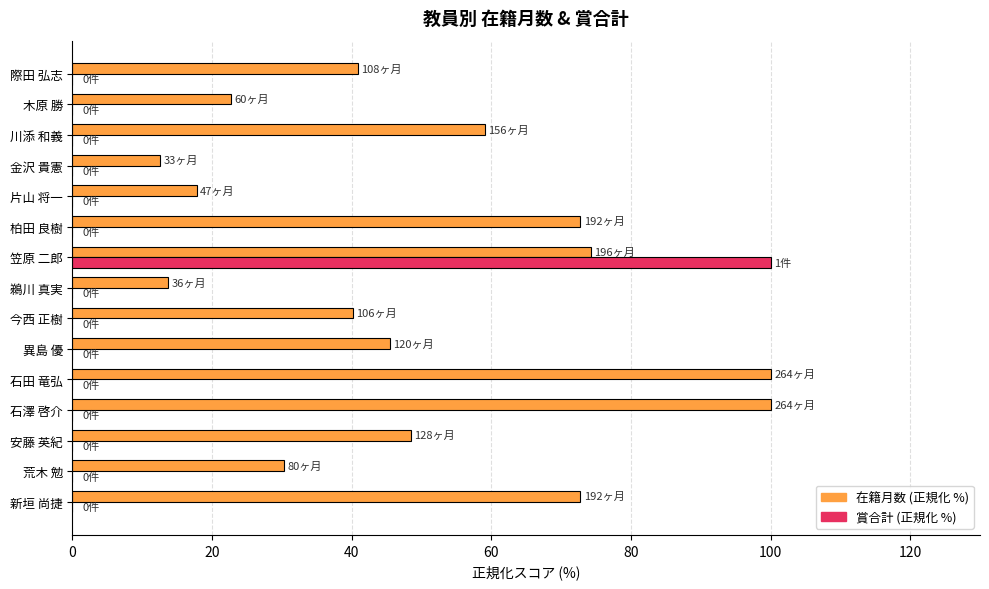

How many distinct data groups are displayed?

2